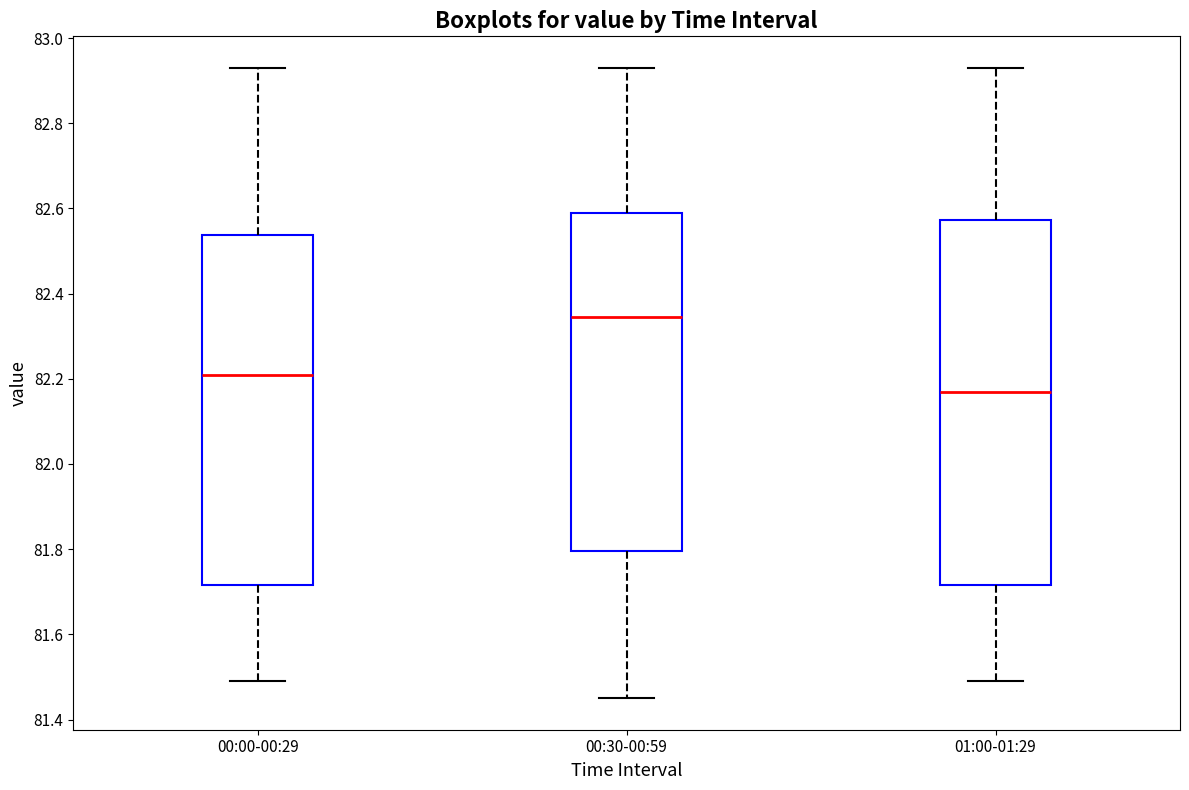

Which box's median line is the highest?

00:30-00:59